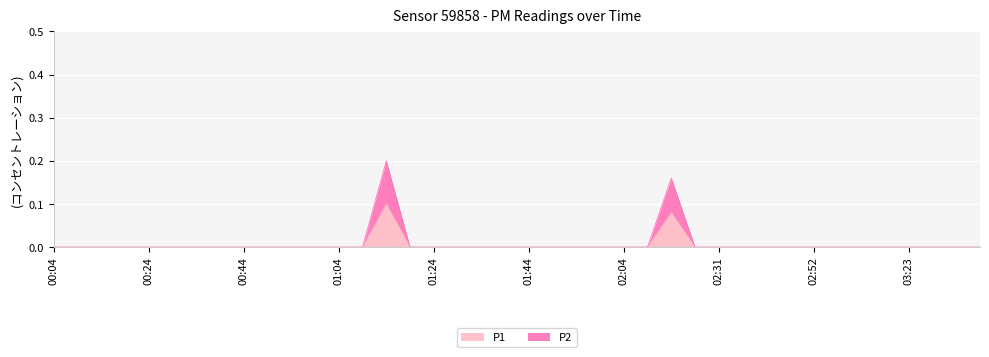

Reading left to right, extract all data points from this chart.

P1: 0.0	0.0	0.0	0.0	0.0	0.0	0.0	0.0	0.0	0.0	0.0	0.0	0.0	0.0	0.1	0.0	0.0	0.0	0.0	0.0	0.0	0.0	0.0	0.0	0.0	0.0	0.1	0.0	0.0	0.0	0.0	0.0	0.0	0.0	0.0	0.0	0.0	0.0	0.0	0.0
P2: 0.0	0.0	0.0	0.0	0.0	0.0	0.0	0.0	0.0	0.0	0.0	0.0	0.0	0.0	0.2	0.0	0.0	0.0	0.0	0.0	0.0	0.0	0.0	0.0	0.0	0.0	0.2	0.0	0.0	0.0	0.0	0.0	0.0	0.0	0.0	0.0	0.0	0.0	0.0	0.0